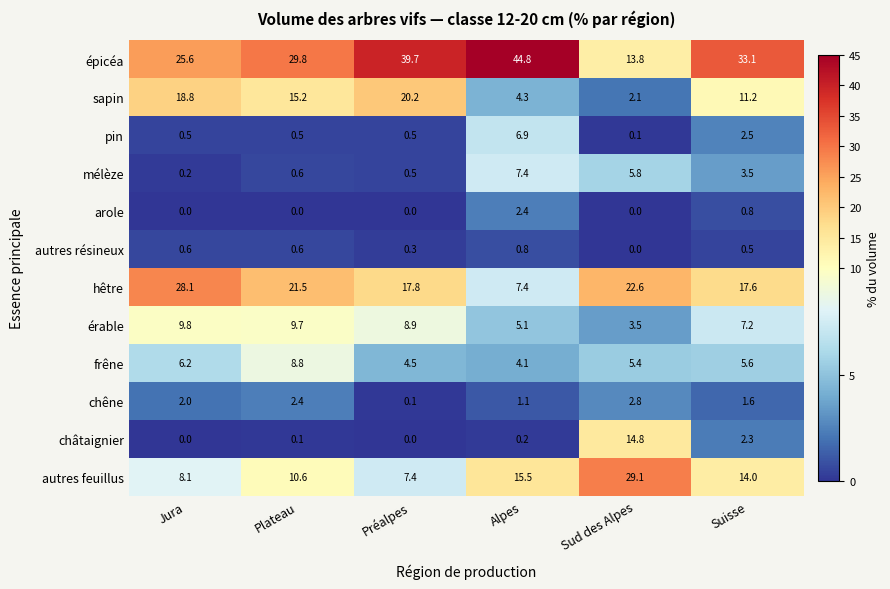

Rank the categories by mélèze value from highest to lowest.

Alpes, Sud des Alpes, Suisse, Plateau, Préalpes, Jura